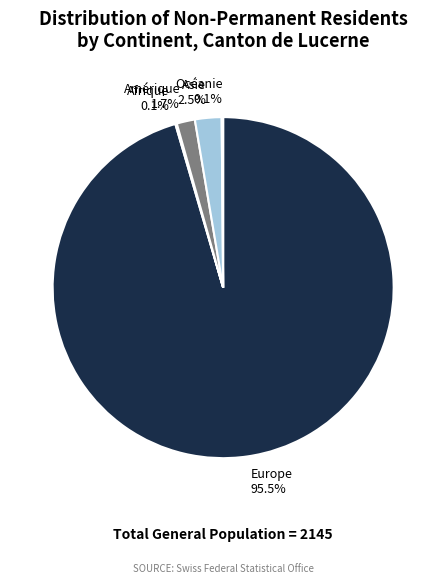

Is Europe 95.5% the majority of the pie?

Yes